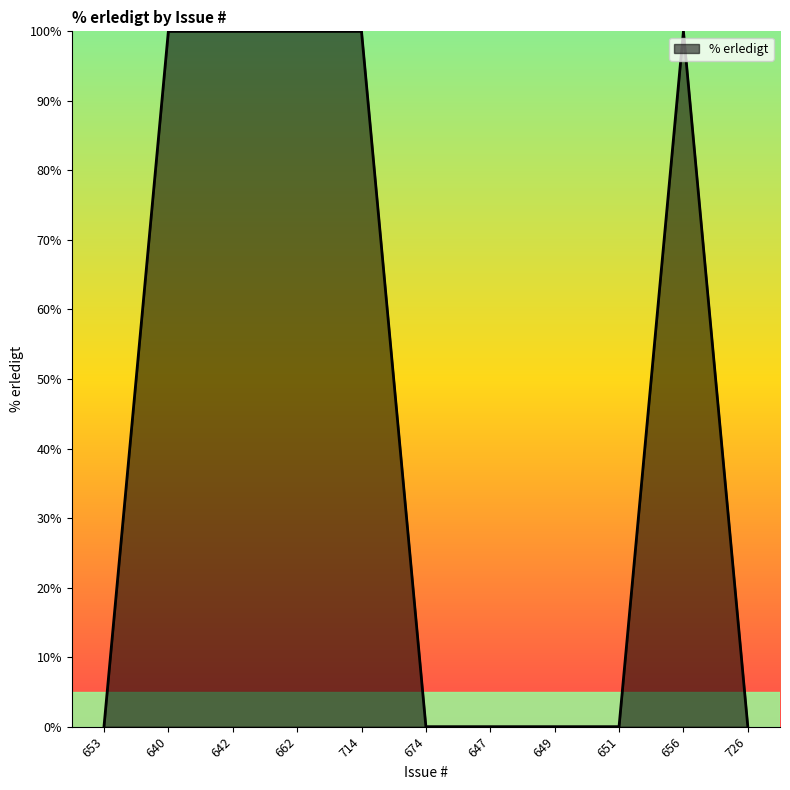

The chart shows a value of 100 at 714. True or false?

True